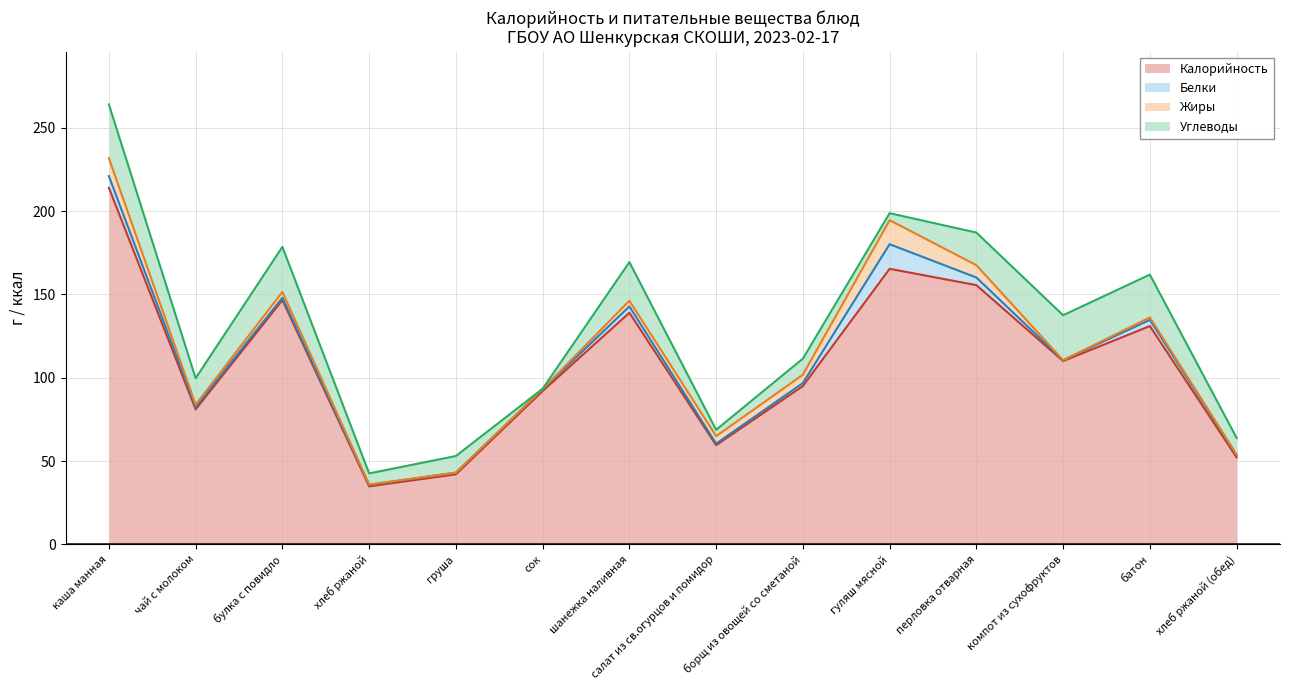

Is it true that Жиры equals 0.0 at компот из сухофруктов?

True